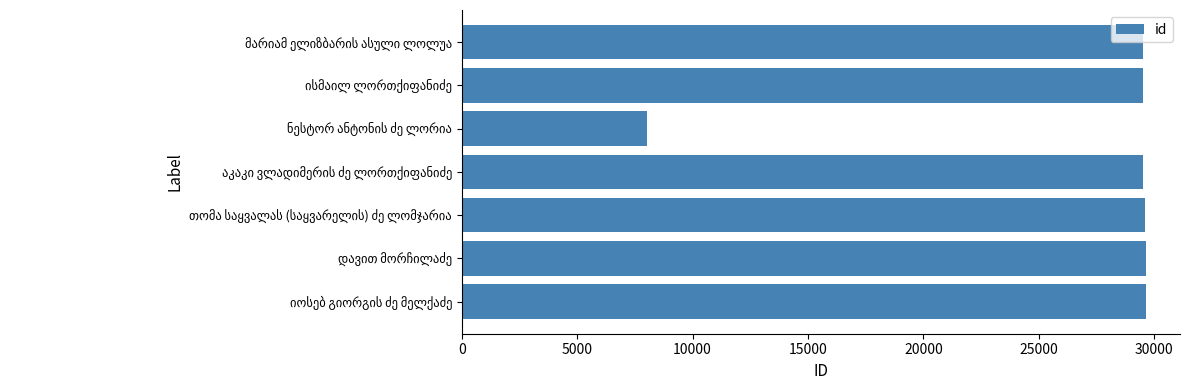

What is the difference between the second highest and minimum values?

21629